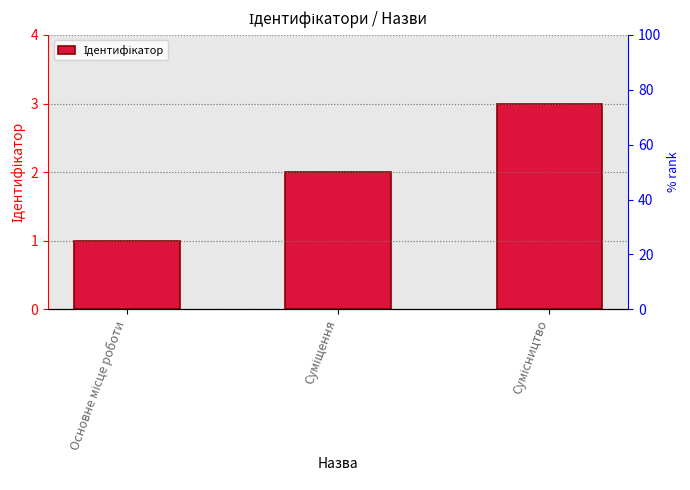

List the labels in order of value, smallest first.

Основне місце роботи, Суміщення, Сумісництво